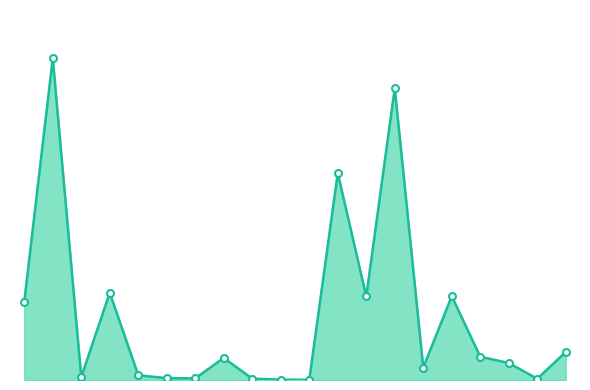

Is this an area chart (filled region under the line)?

Yes